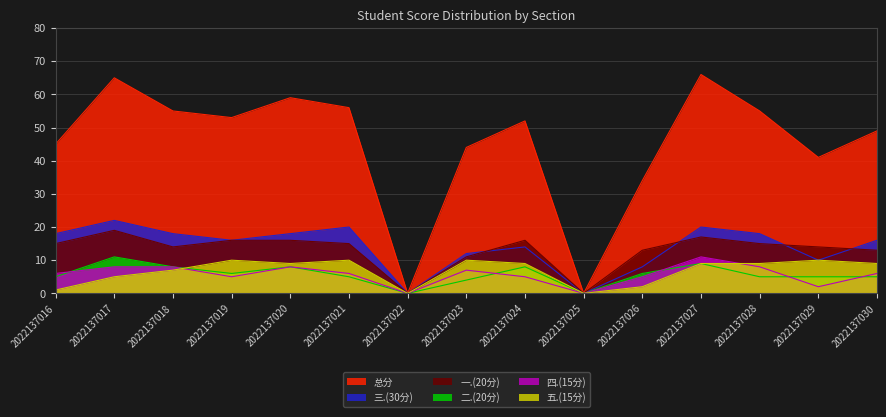

True or false: 二.(20分) and 一.(20分) intersect in this chart.

False